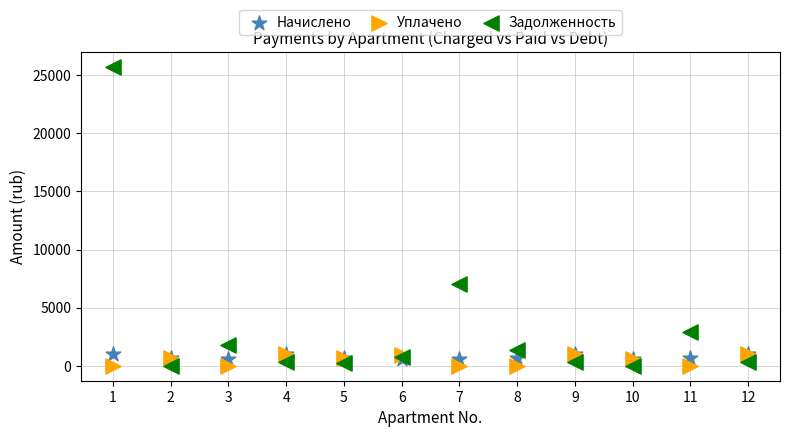

In the Задолженность series, what Y value is closest to 12855?

7047.9